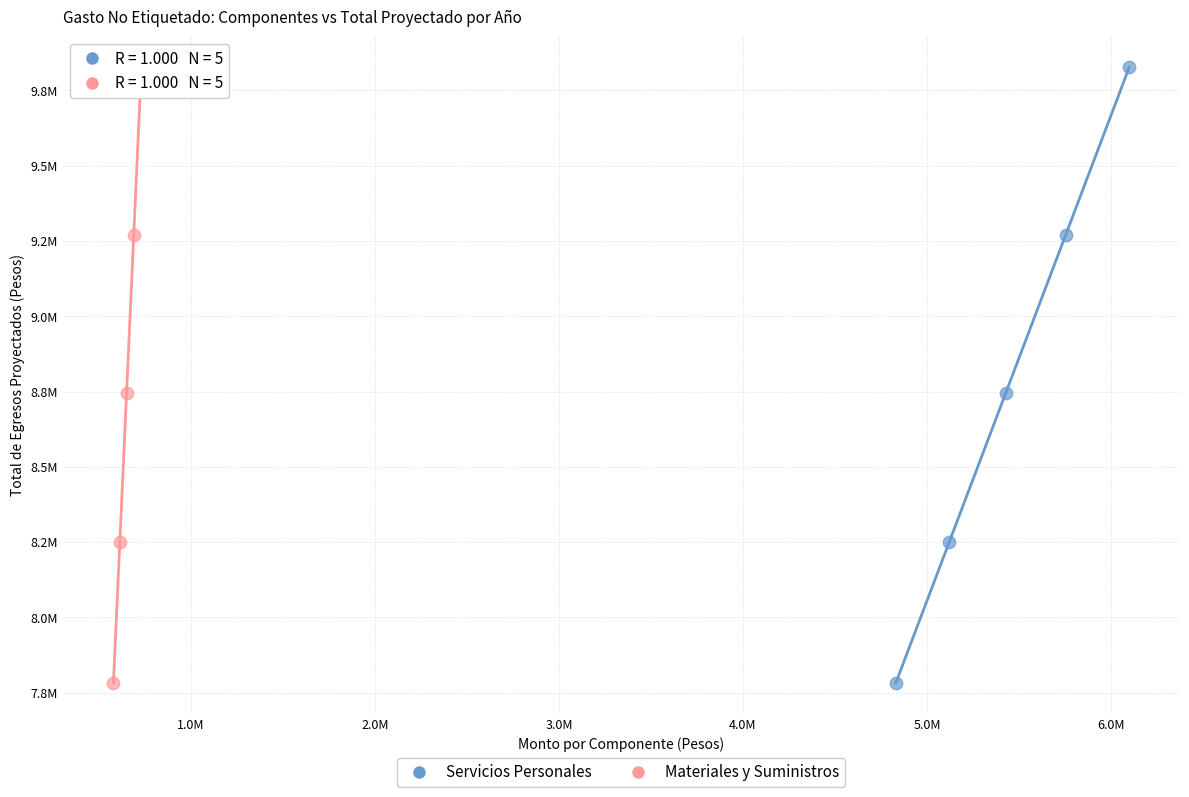

What are all the series names shown in the legend?

Servicios Personales, Materiales y Suministros